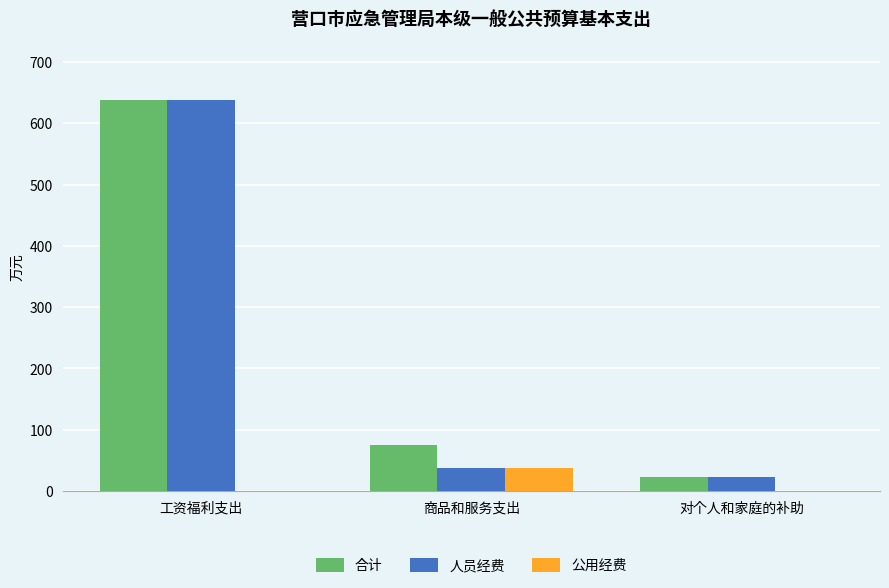

What is the maximum value for 公用经费?

37.9